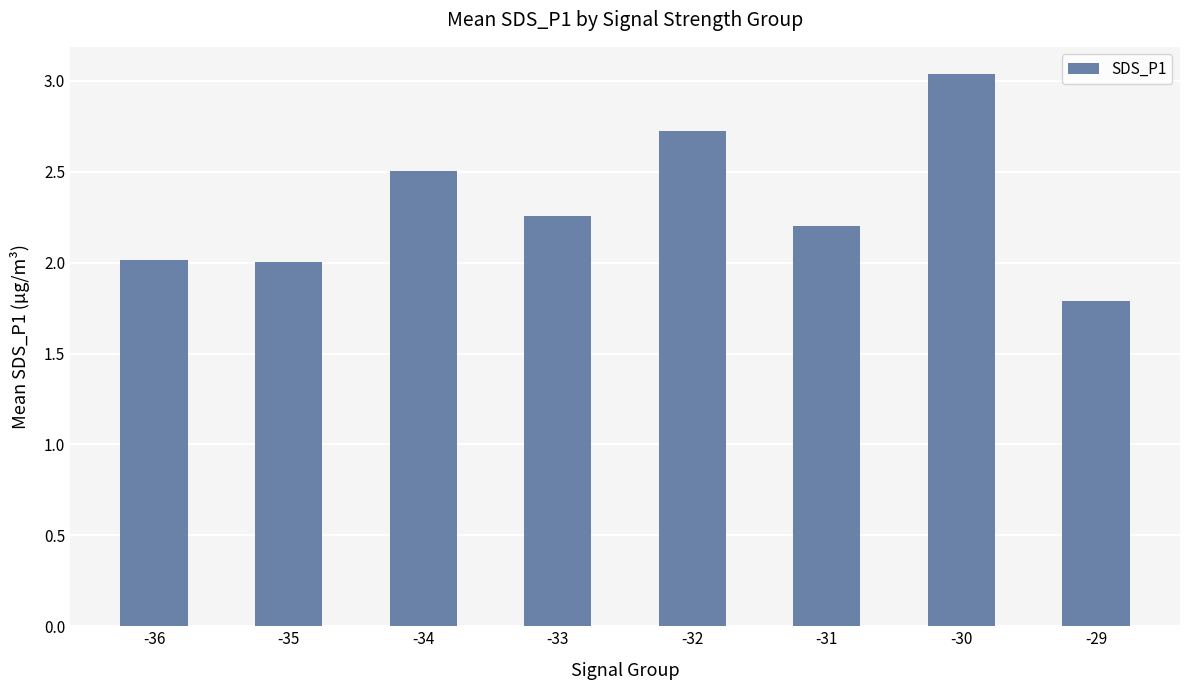

What is the difference between the maximum and minimum values?

1.2